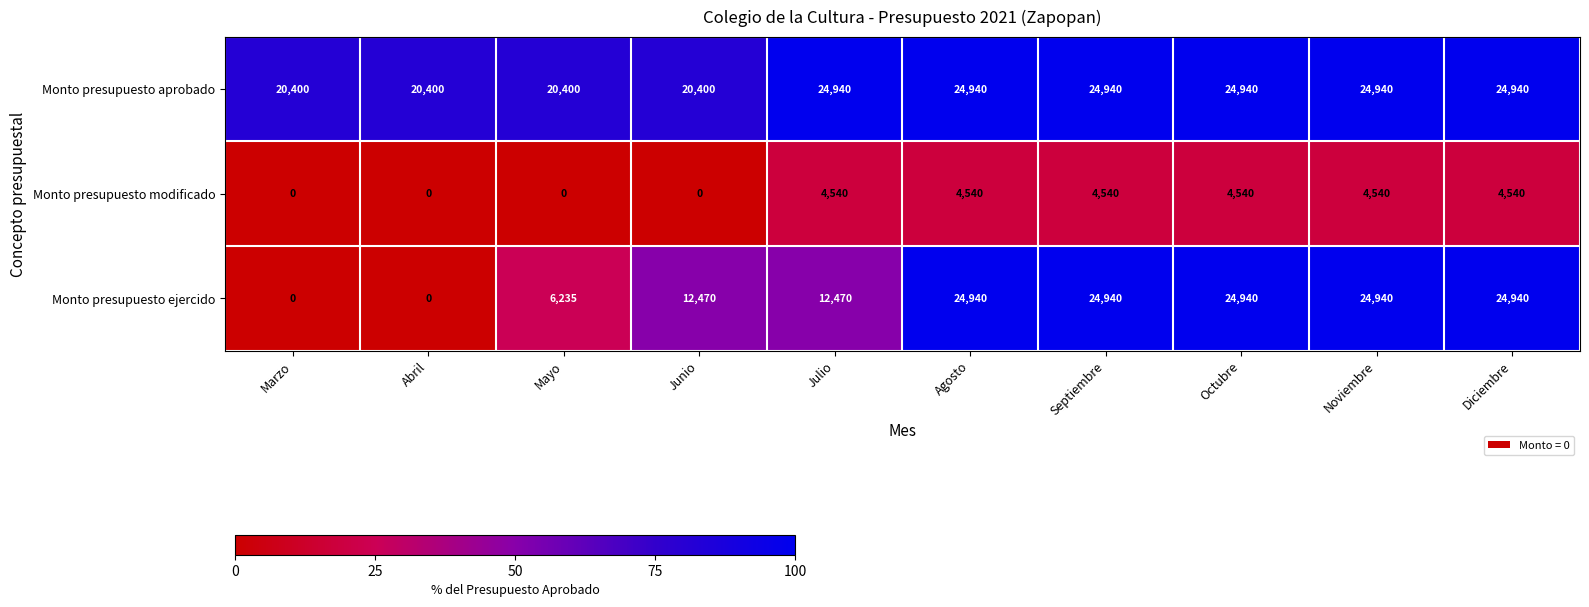

The Monto presupuesto aprobado series shows 44047 at Diciembre. True or false?

False